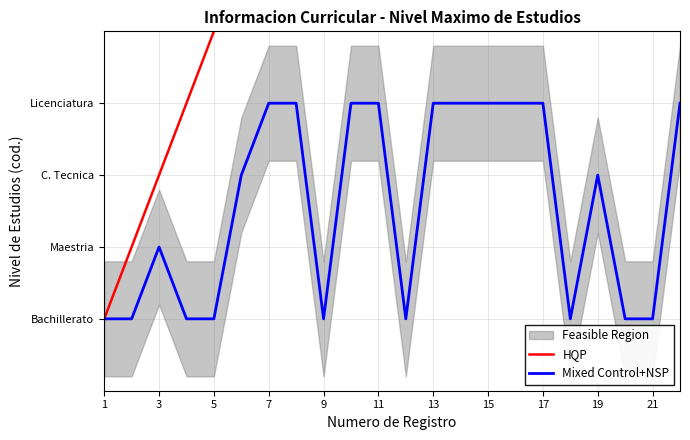

What are all the series names shown in the legend?

HQP, Mixed Control+NSP